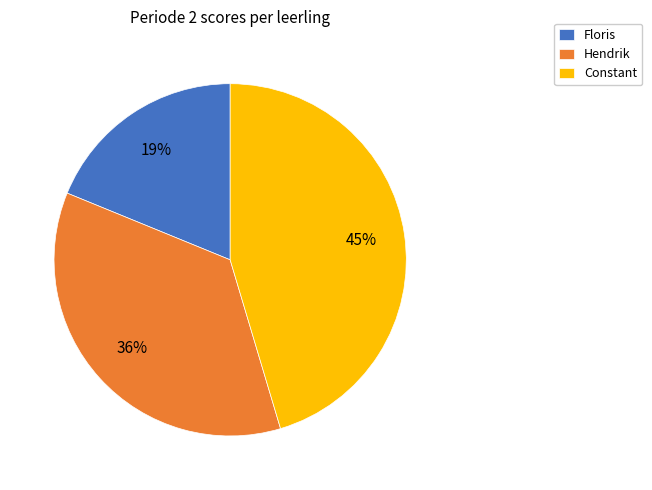

To the nearest percent, what percentage of the pie is Floris?

19%